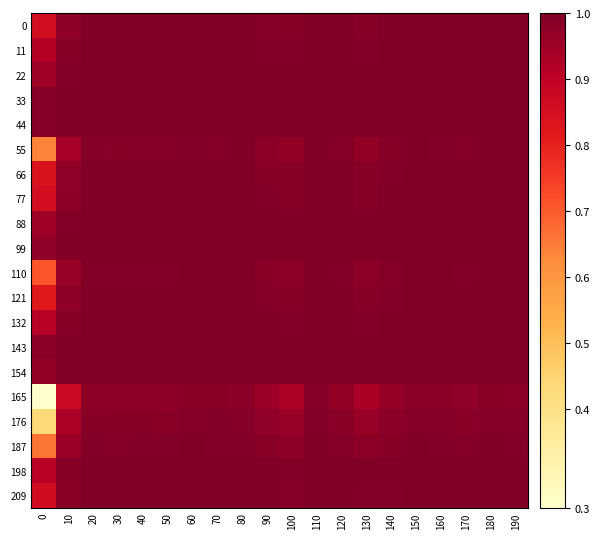

What is the total value across all series at 110?

20.0